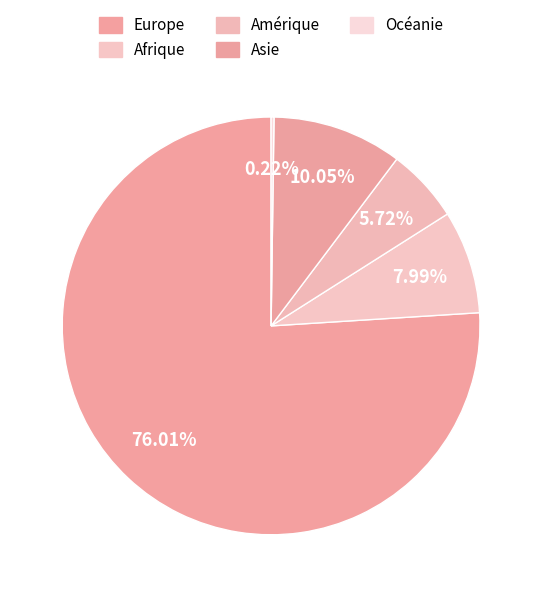

What portion of the pie excludes Asie?

89.9%